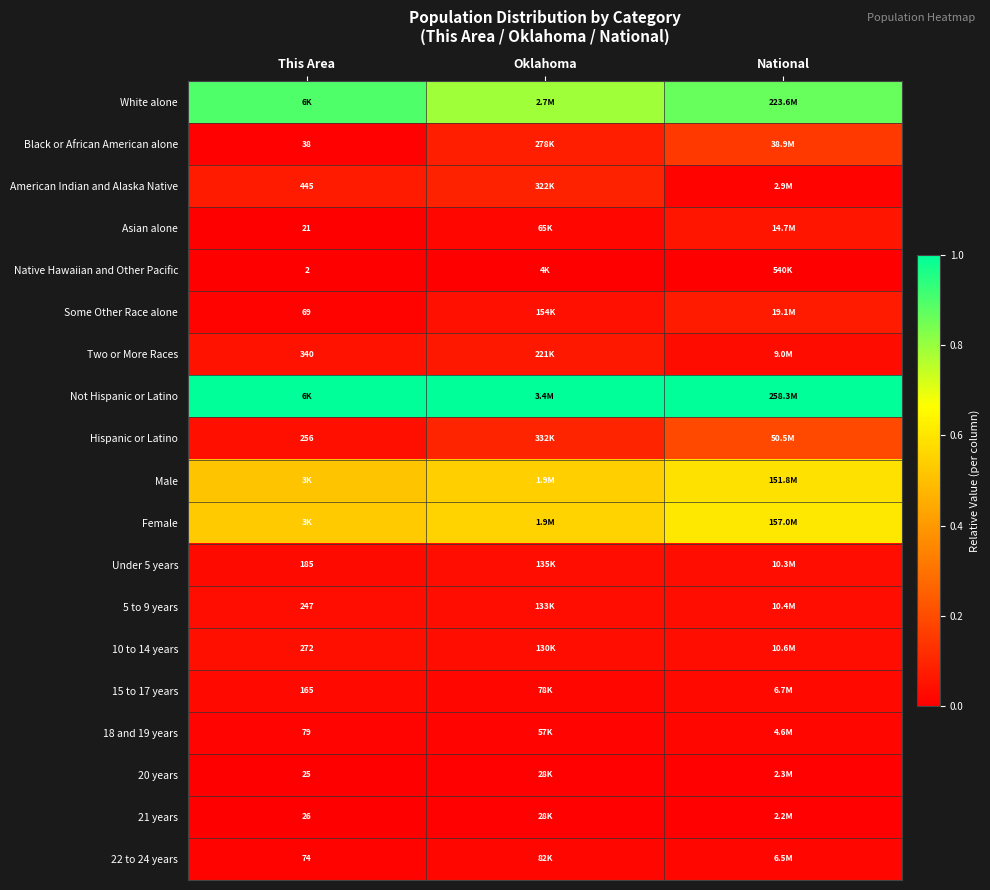

Which series has the largest total across all categories?

Not Hispanic or Latino